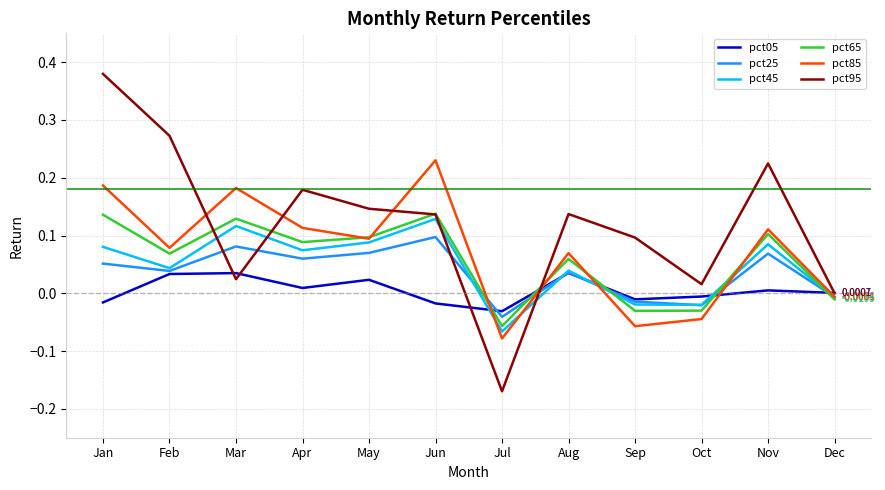

Which series has the largest total across all categories?

pct95